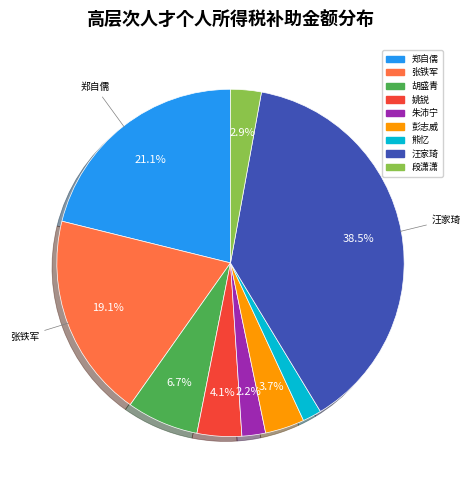

Is there any slice that represents more than half of the pie?

No